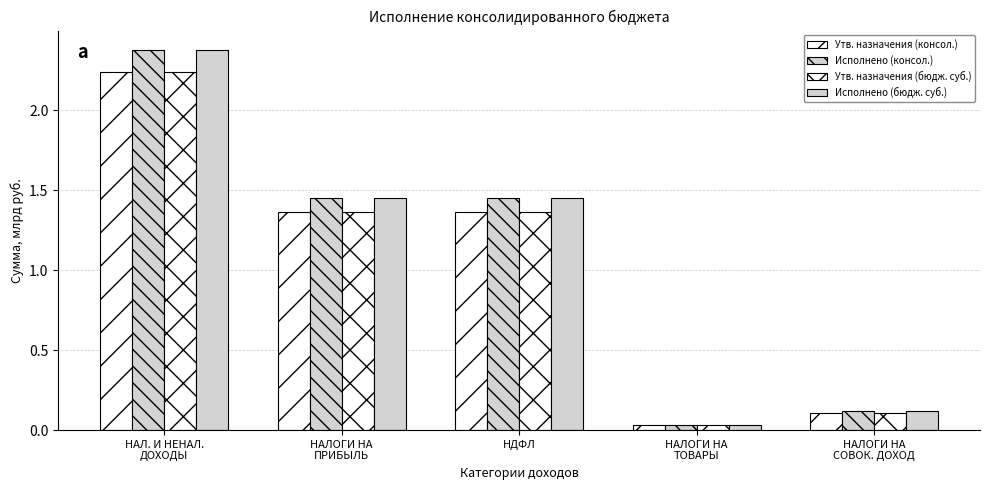

Reading left to right, what are all the values shown in this chart?

Утв. назначения (консол.): 2.2	1.4	1.4	0.0	0.1
Исполнено (консол.): 2.4	1.5	1.5	0.0	0.1
Утв. назначения (бюдж. суб.): 2.2	1.4	1.4	0.0	0.1
Исполнено (бюдж. суб.): 2.4	1.5	1.5	0.0	0.1